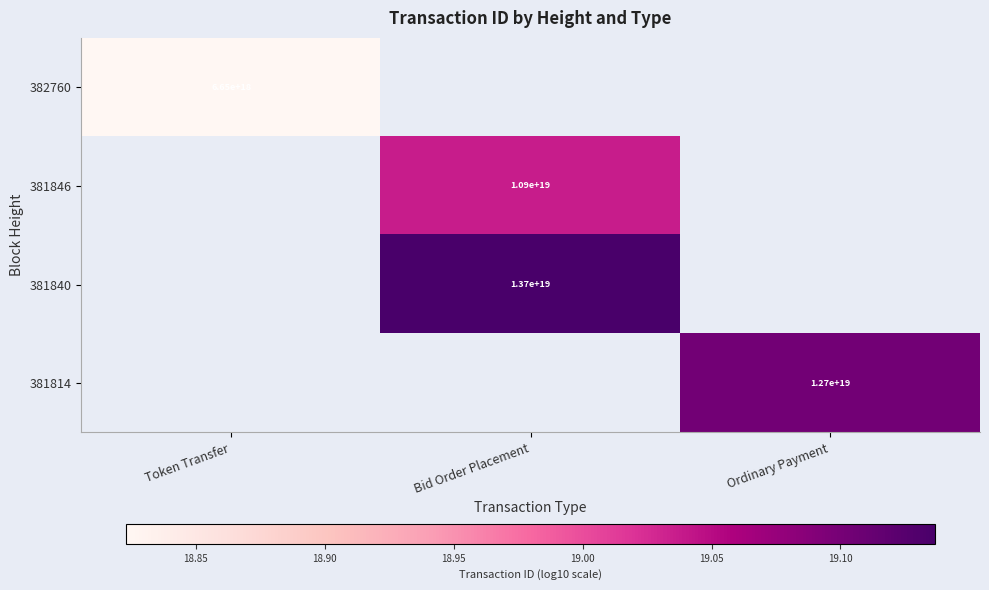

Is the value of 381846 at Bid Order Placement greater than the value of 381840 at Bid Order Placement?

No